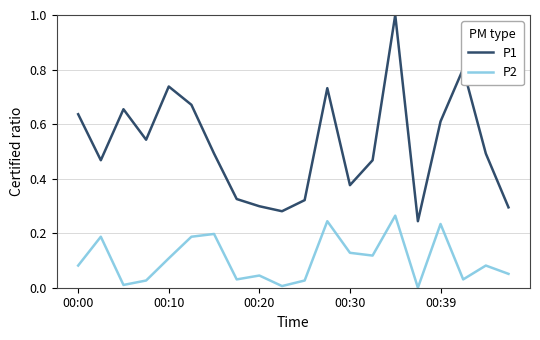

List the series in order of their overall mean, highest first.

P1, P2